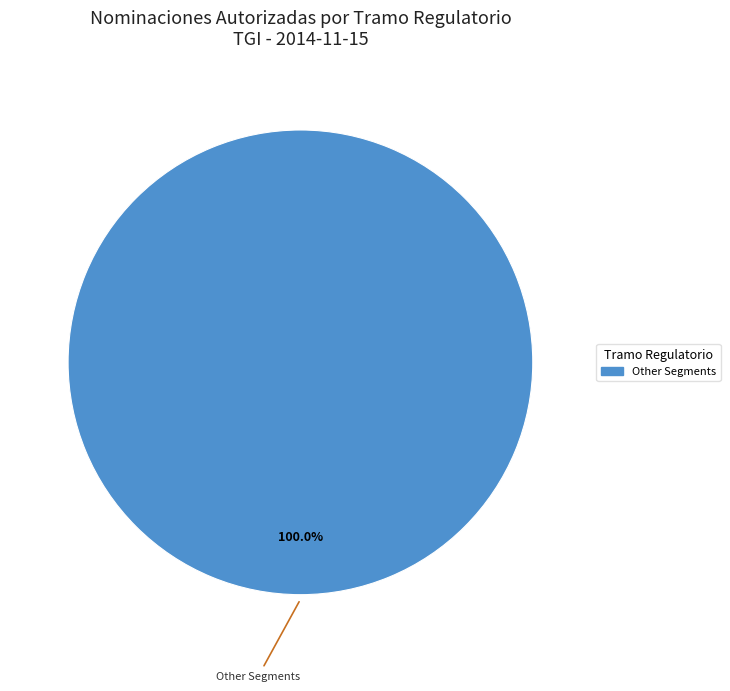

Is there any slice that represents more than half of the pie?

Yes